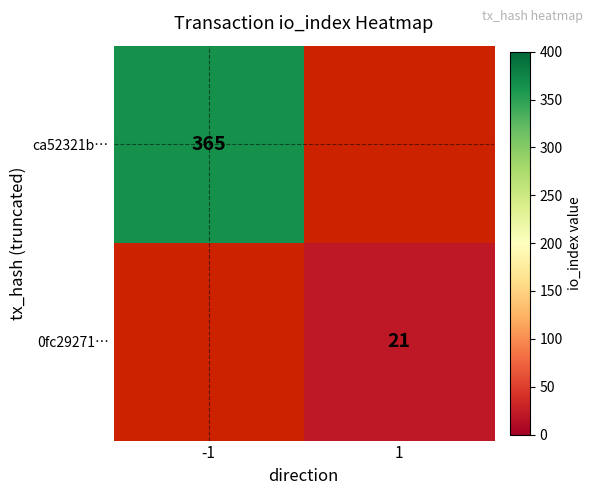

Is it true that 0fc29271… equals 28 at 1?

False